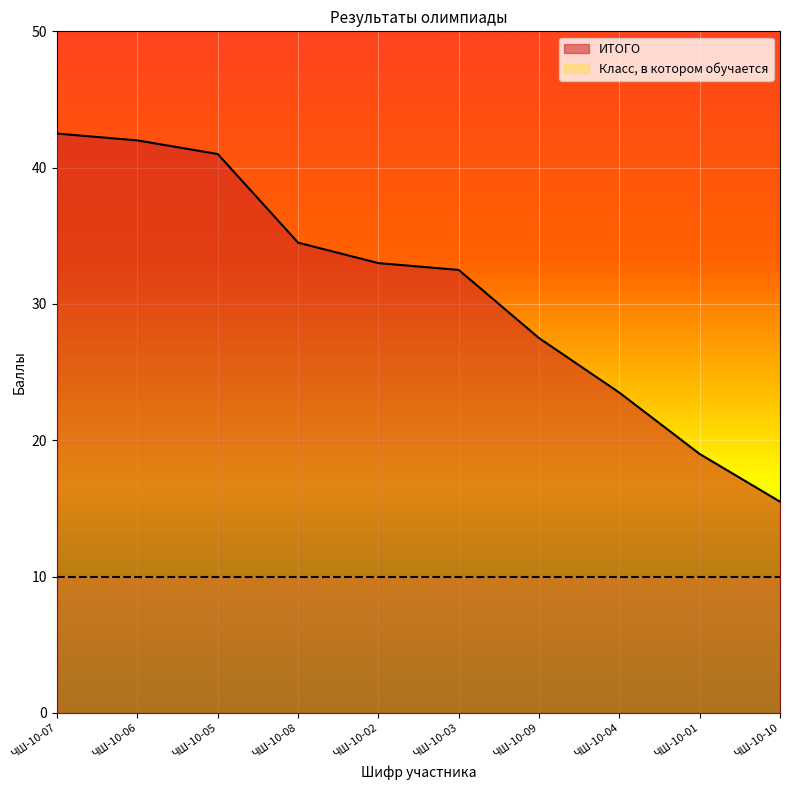

True or false: the data shows 42.0 at ЧШ-10-06.

True